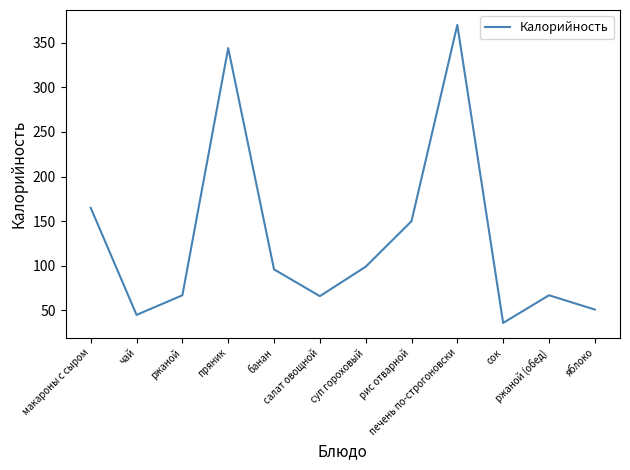

What is the smallest value displayed?

36